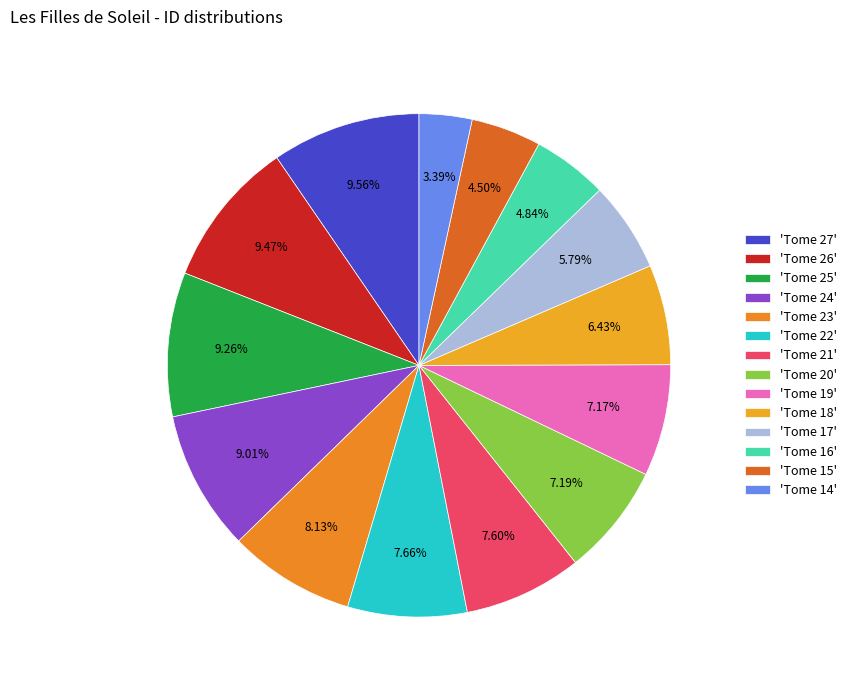

How many slices are in this pie chart?

14